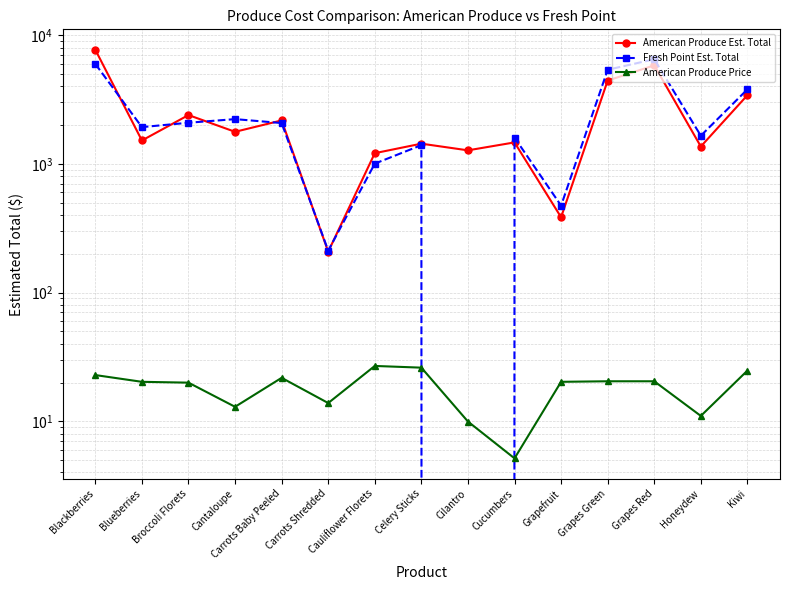

The value of American Produce Est. Total at Carrots Baby Peeled is 2175.0. True or false?

True